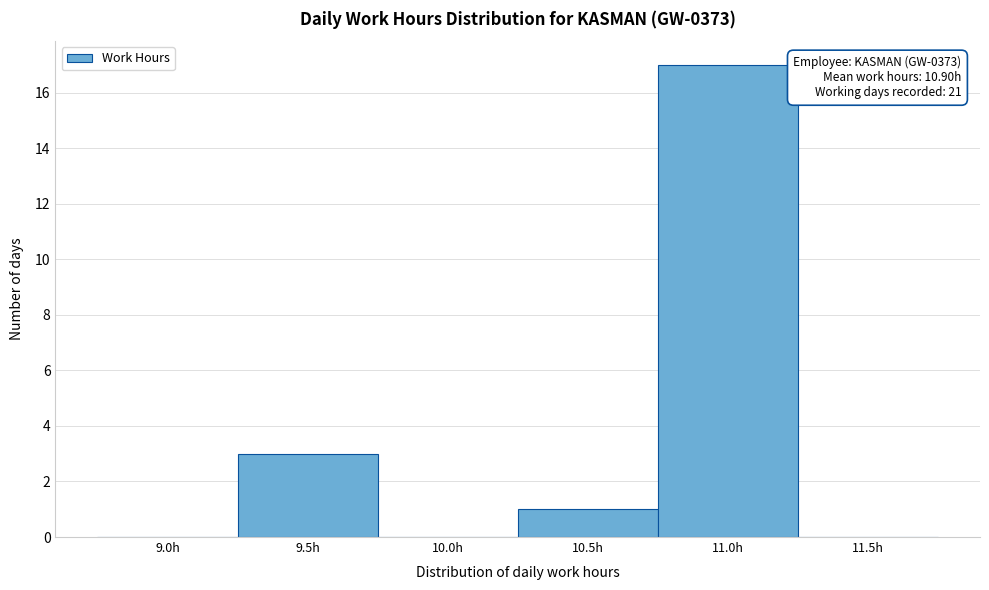

Reading left to right, extract all data points from this chart.

9.0h=0	9.5h=3	10.0h=0	10.5h=1	11.0h=17	11.5h=0